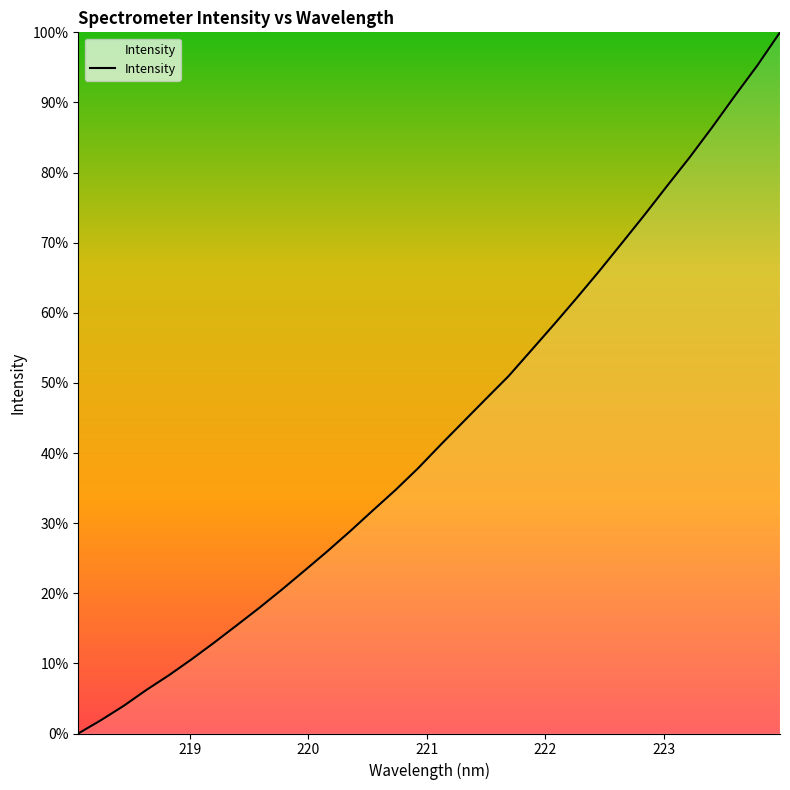

What is the maximum value shown in the chart?

100.0